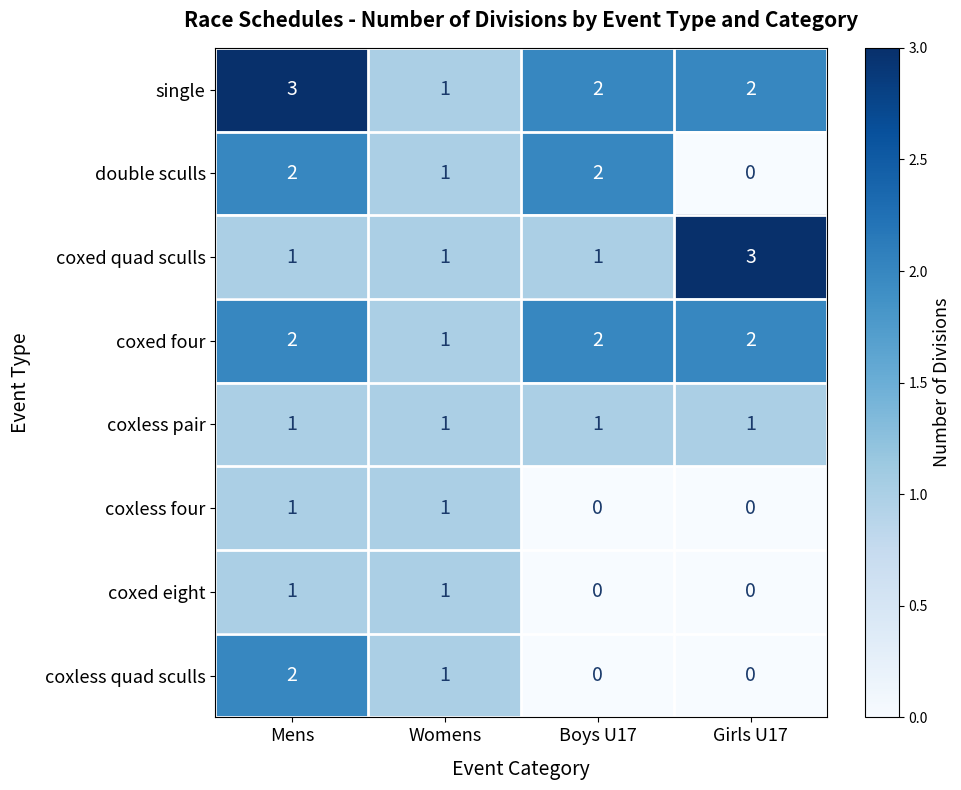

True or false: coxless quad sculls has a value of 1 at Mens.

False